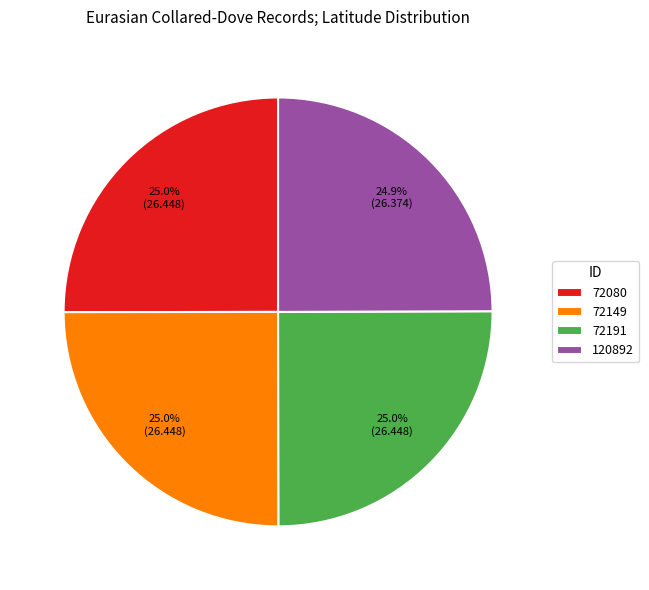

Does 72191 represent more than half of the total?

No